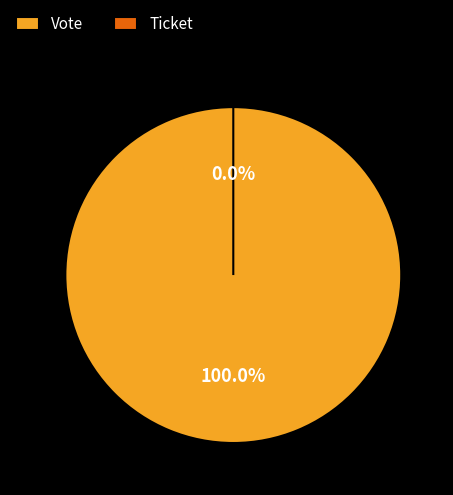

Which slice is the smallest?

Ticket